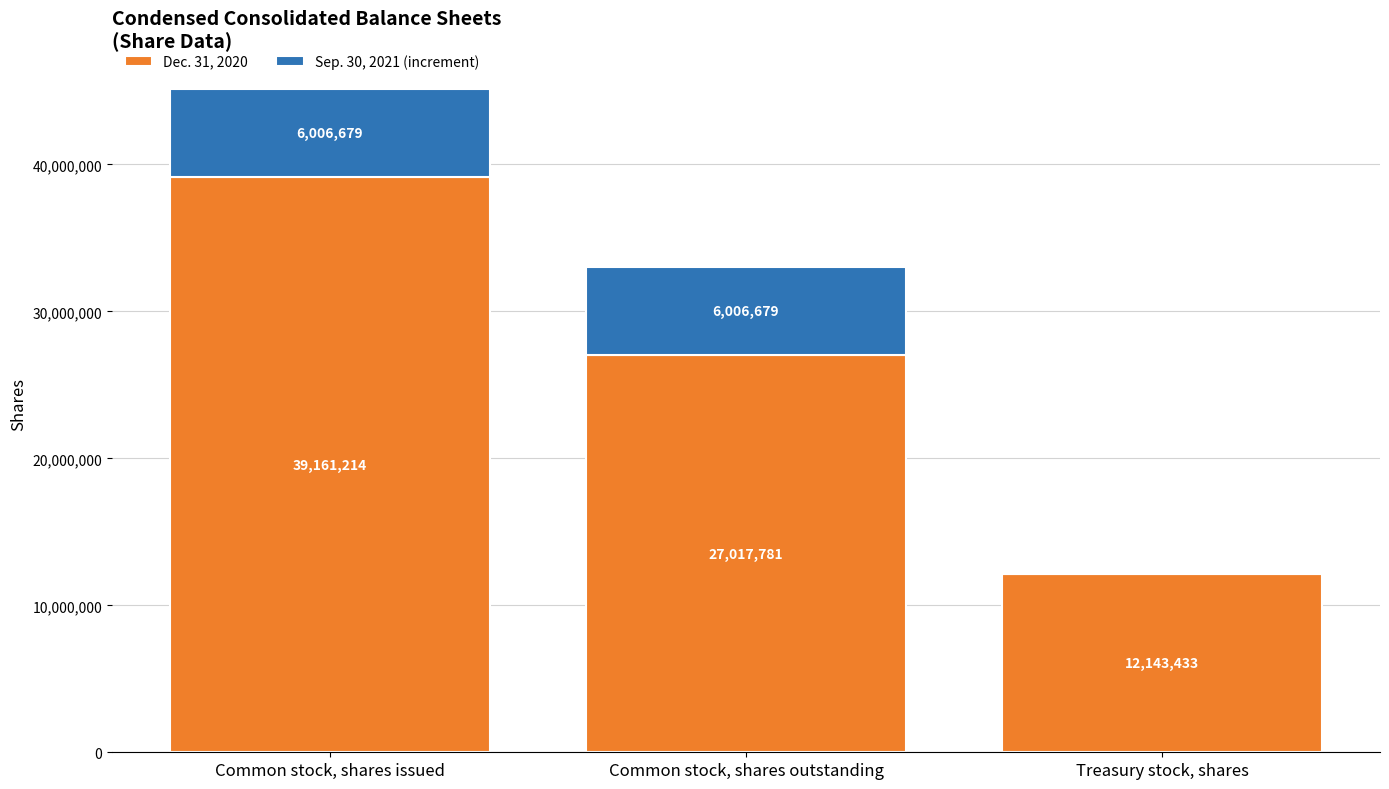

What is the maximum value for Dec. 31, 2020?

39161214